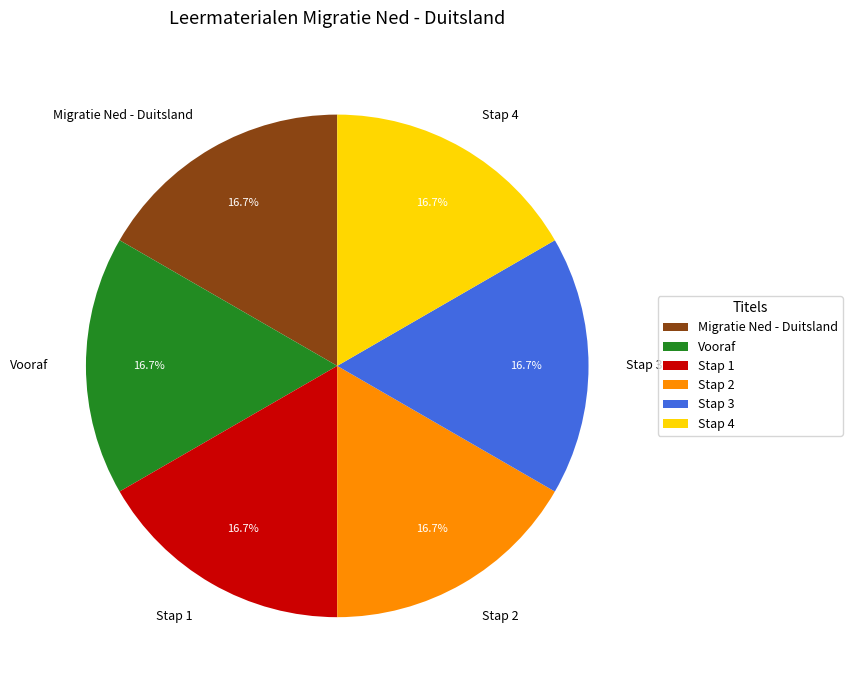

True or false: Stap 3 accounts for 29% of the total.

False